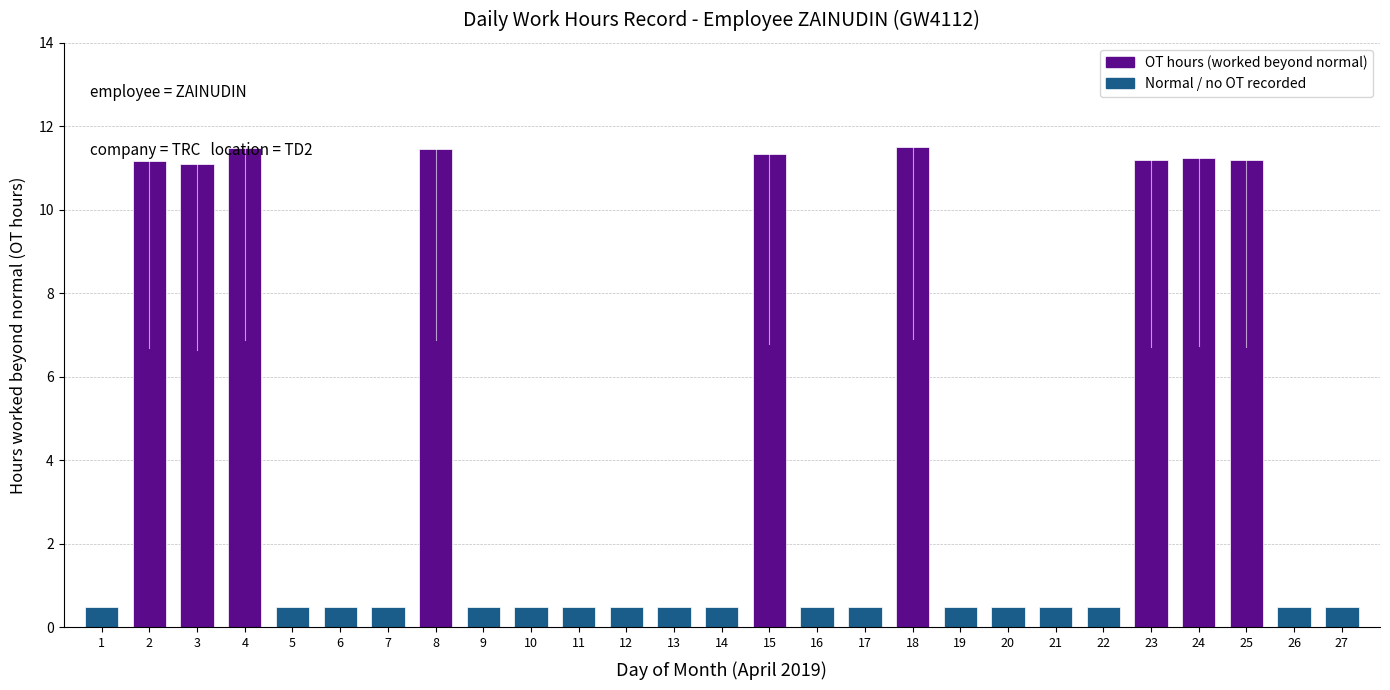

Is it true that the value at 17 is 0.5?

True